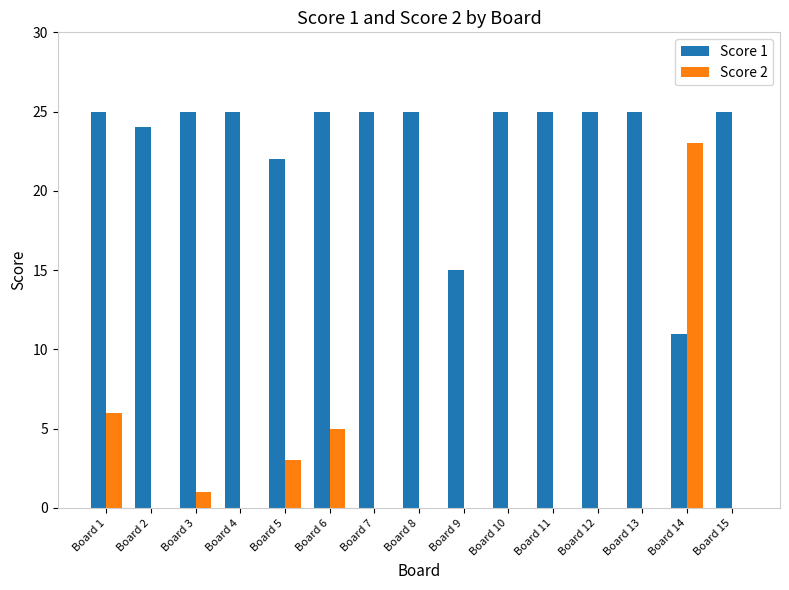

What are all the series names shown in the legend?

Score 1, Score 2